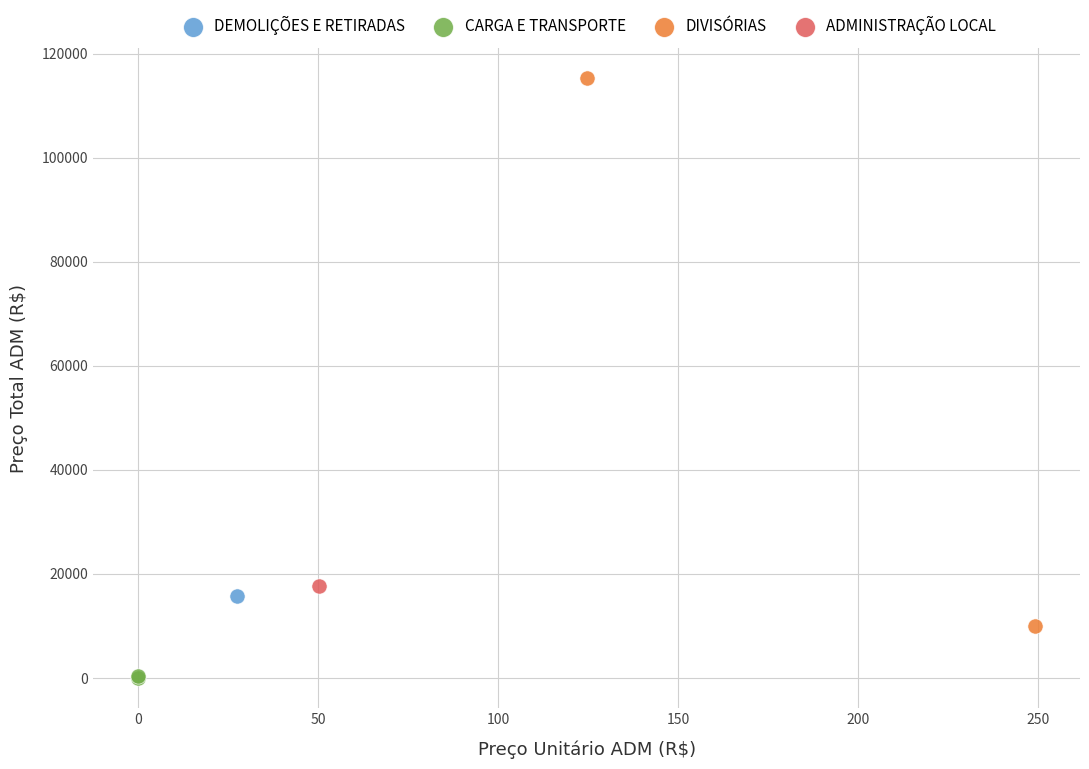

What are all the series names shown in the legend?

DEMOLIÇÕES E RETIRADAS, CARGA E TRANSPORTE, DIVISÓRIAS, ADMINISTRAÇÃO LOCAL